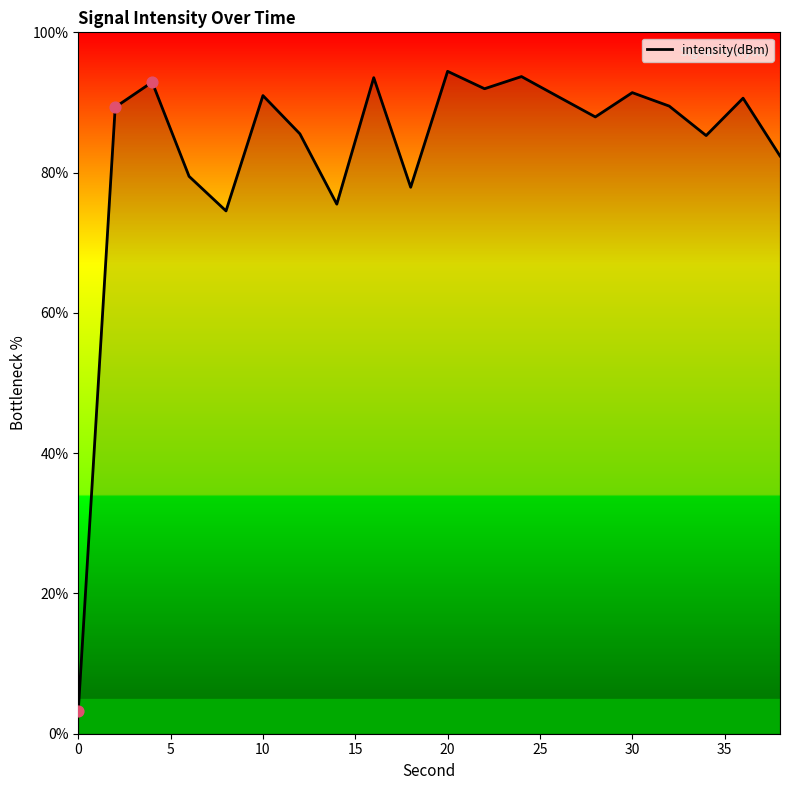

What is the difference between the maximum and minimum values?

91.2